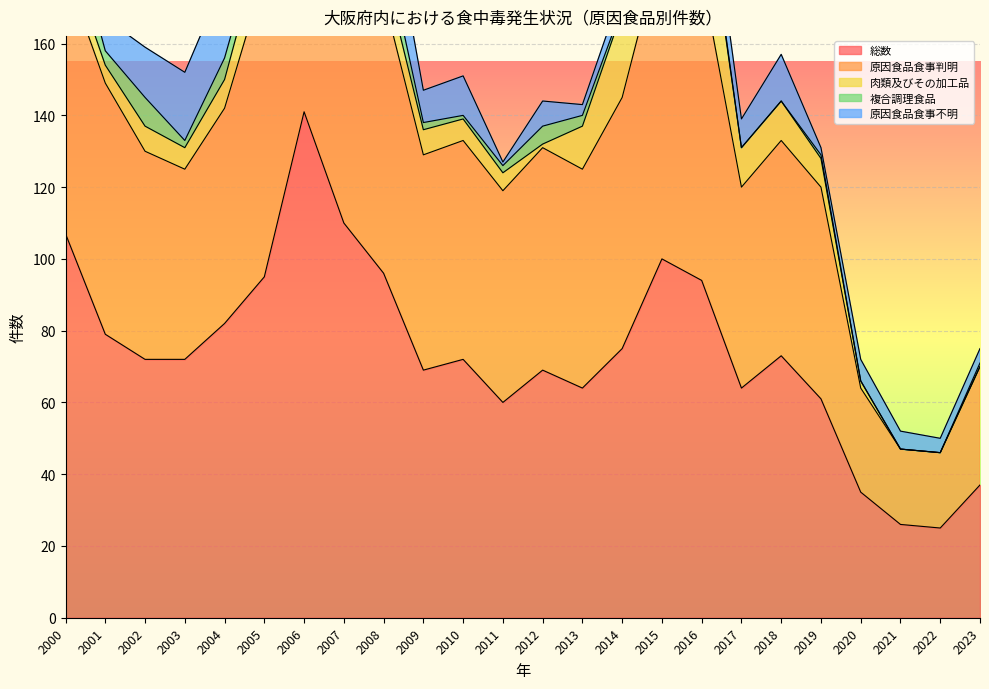

What is the average value of the 肉類及びその加工品 series?

9